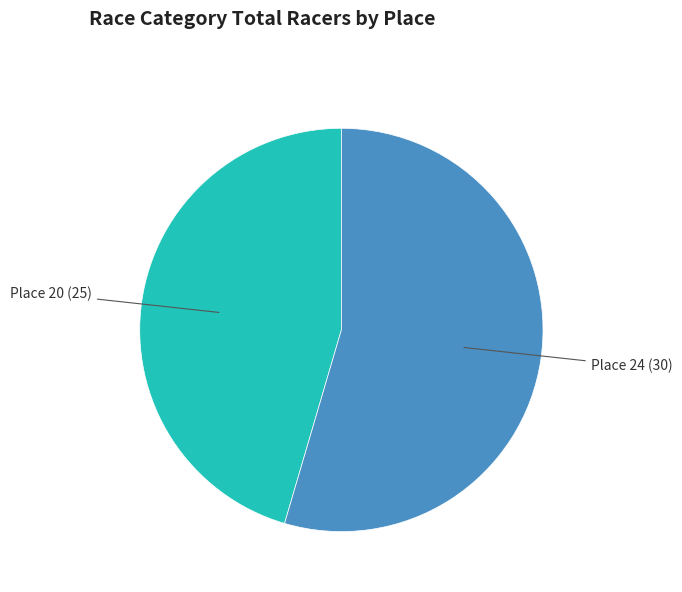

Approximately how many times larger is the value at Place 24 compared to Place 20?

1.2